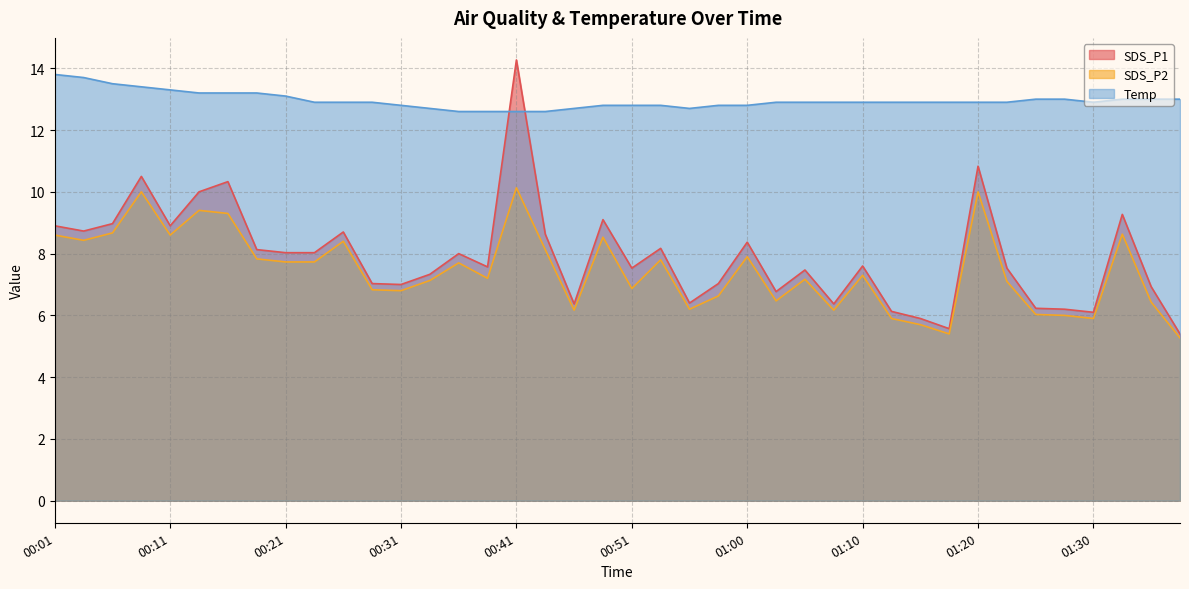

True or false: SDS_P2 and SDS_P1 intersect in this chart.

False